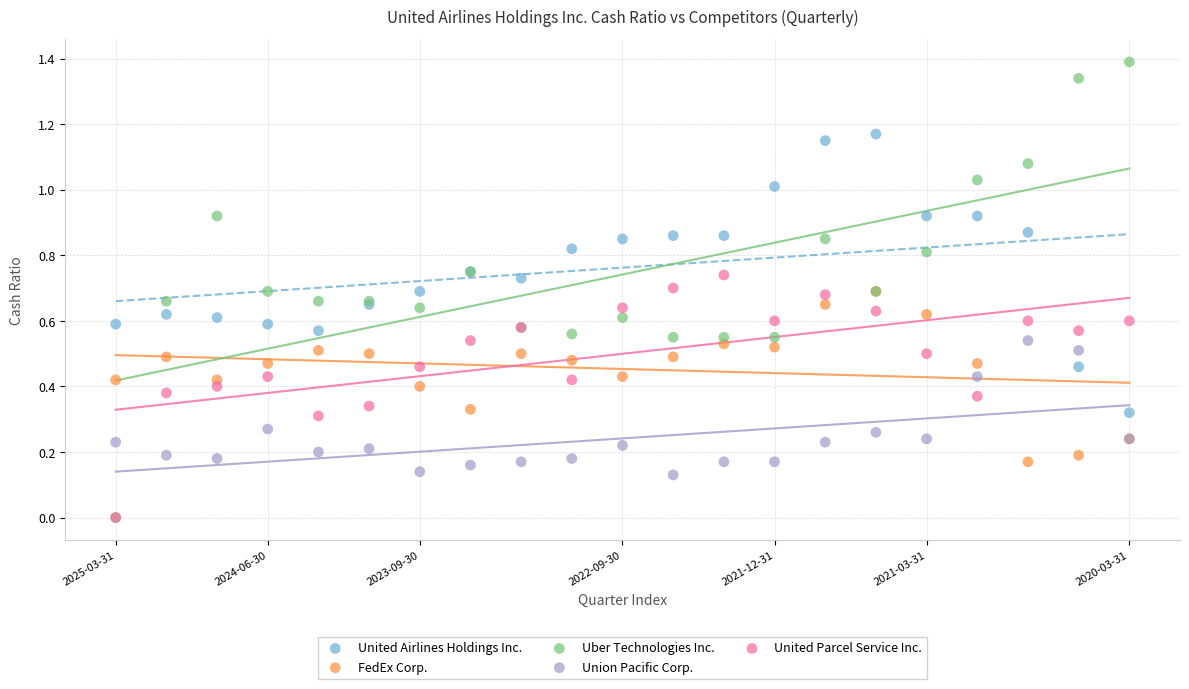

What are all the series names shown in the legend?

United Airlines Holdings Inc., FedEx Corp., Uber Technologies Inc., Union Pacific Corp., United Parcel Service Inc.